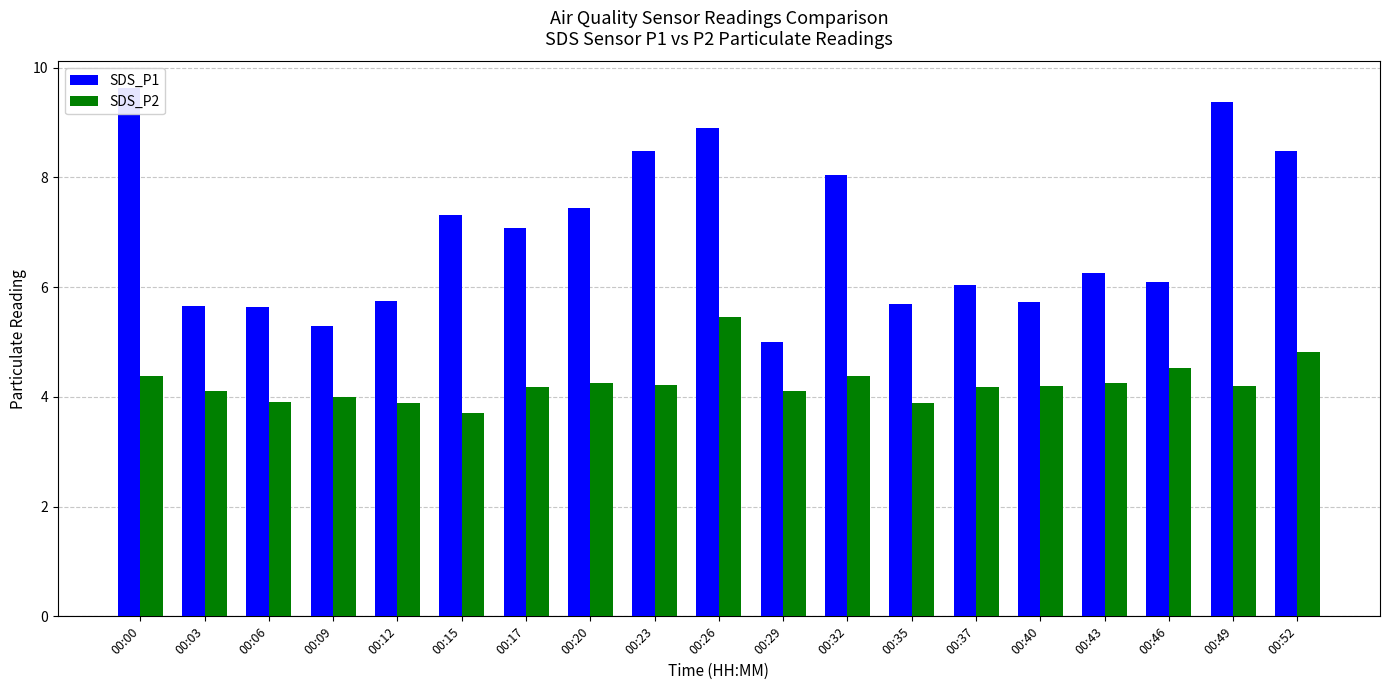

What is the difference between the maximum and minimum values in the SDS_P2 series?

1.8